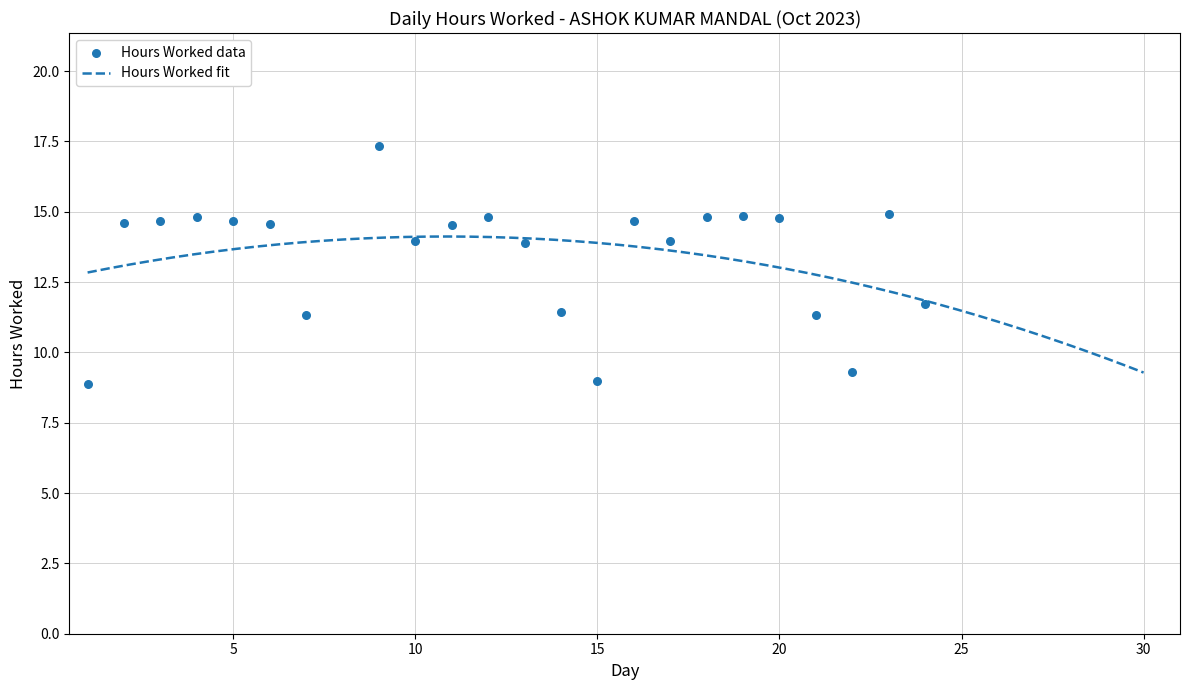

Which has a higher value, 9 or 21?

9